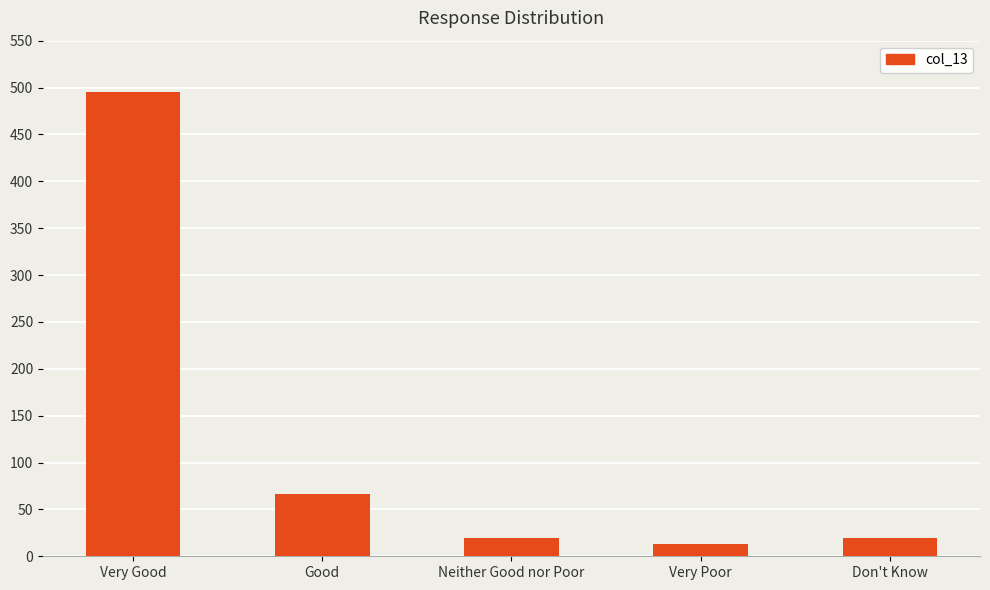

What is the average value?

123